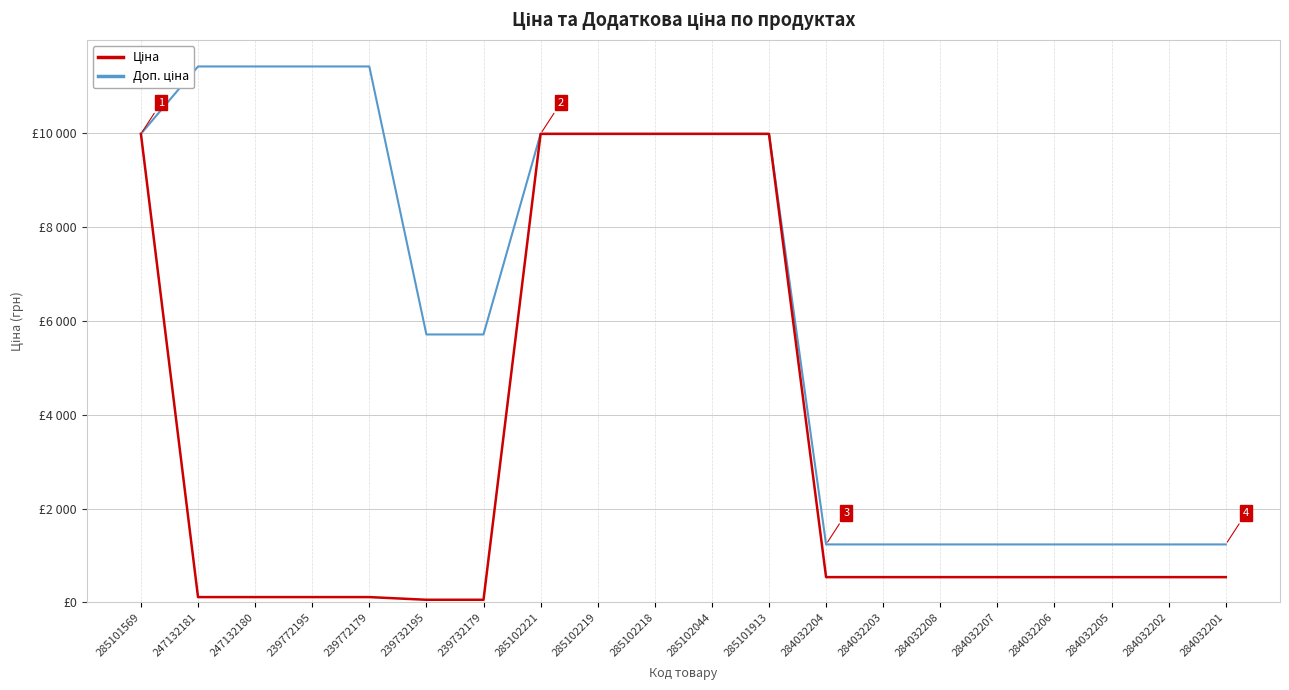

Reading left to right, extract all data points from this chart.

Ціна: 285101569=9975.0	247132181=114.1	247132180=114.1	239772195=114.1	239772179=114.1	239732195=57.0	239732179=57.0	285102221=9975.0	285102219=9975.0	285102218=9975.0	285102044=9975.0	285101913=9975.0	284032204=539.0	284032203=539.0	284032208=539.0	284032207=539.0	284032206=539.0	284032205=539.0	284032202=539.0	284032201=539.0
Доп. ціна: 285101569=9975.0	247132181=11410.0	247132180=11410.0	239772195=11410.0	239772179=11410.0	239732195=5705.0	239732179=5705.0	285102221=9975.0	285102219=9975.0	285102218=9975.0	285102044=9975.0	285101913=9975.0	284032204=1235.4	284032203=1235.4	284032208=1235.4	284032207=1235.4	284032206=1235.4	284032205=1235.4	284032202=1235.4	284032201=1235.4